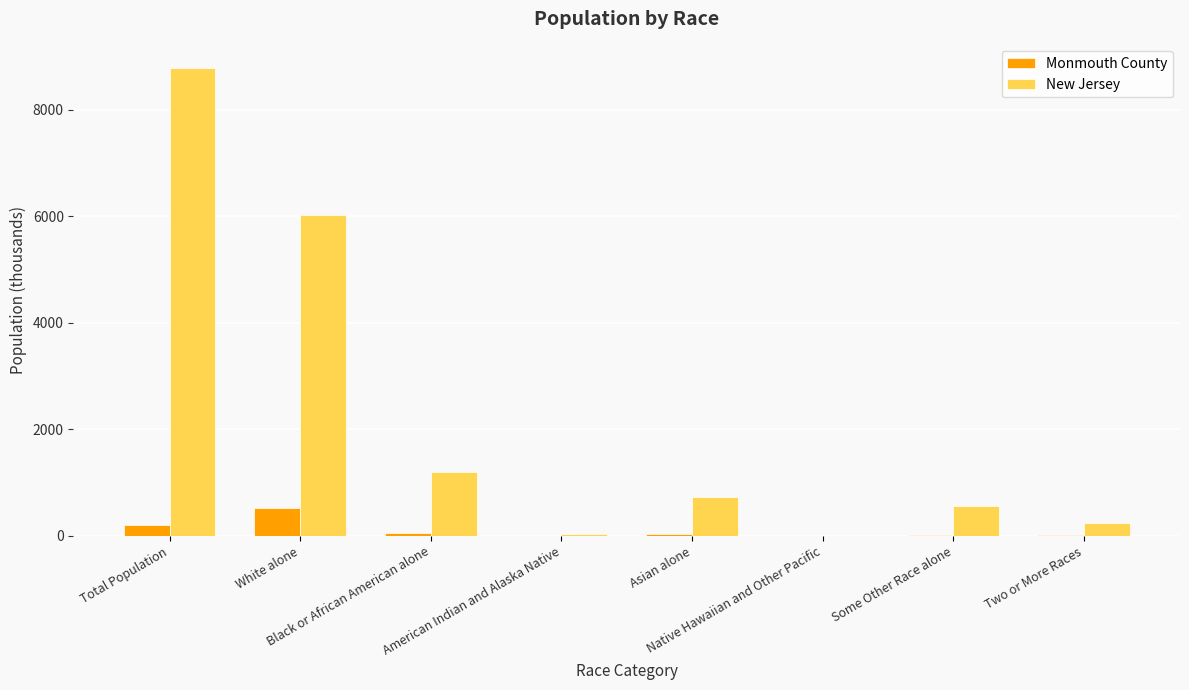

Which series has the largest total across all categories?

New Jersey